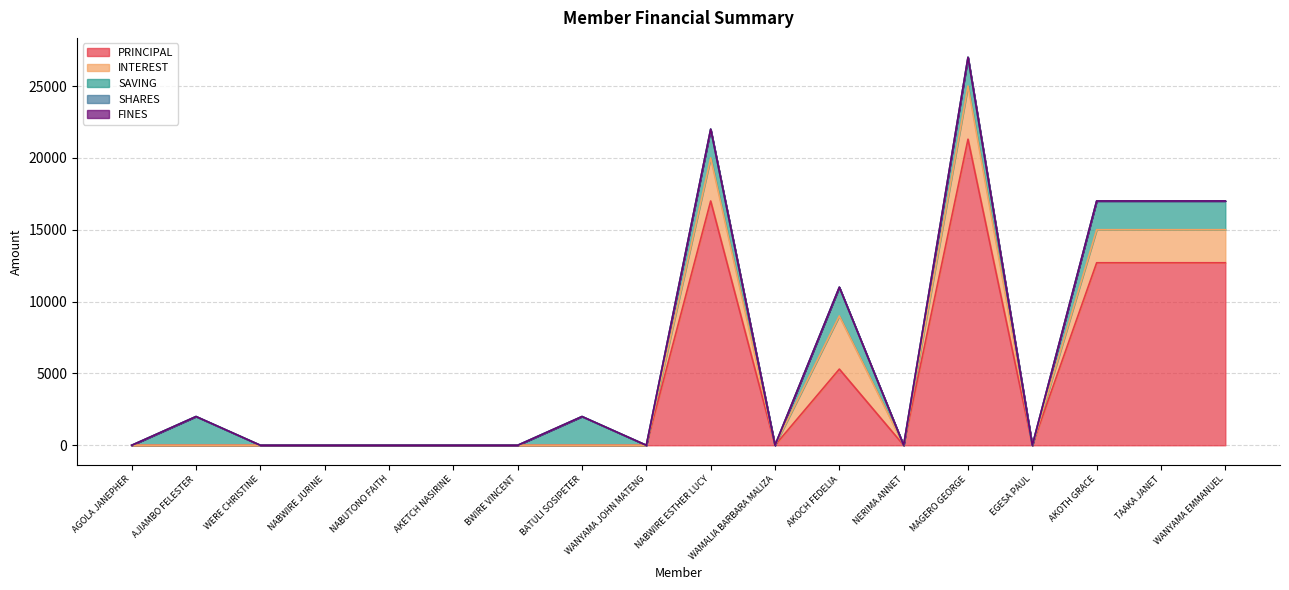

Rank the categories by PRINCIPAL value from highest to lowest.

MAGERO GEORGE, NABWIRE ESTHER LUCY, AKOTH GRACE, TAAKA JANET, WANYAMA EMMANUEL, AKOCH FEDELIA, AGOLA JANEPHER, AJIAMBO FELESTER, WERE CHRISTINE, NABWIRE JURINE, NABUTONO FAITH, AKETCH NASIRINE, BWIRE VINCENT, BATULI SOSIPETER, WANYAMA JOHN MATENG, WAMALIA BARBARA MALIZA, NERIMA ANNET, EGESA PAUL